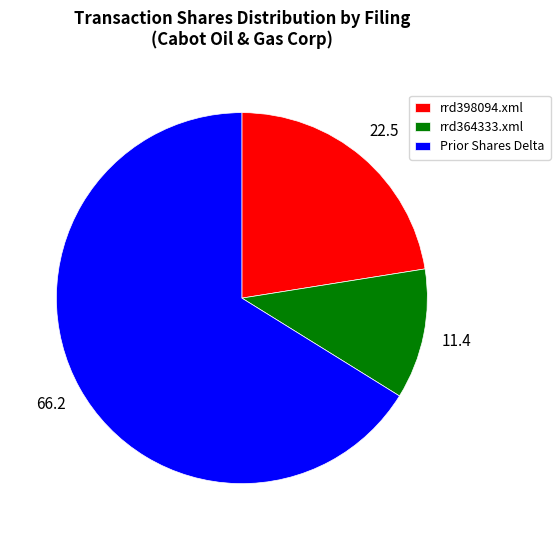

Which has a higher value, rrd364333.xml or rrd398094.xml?

rrd398094.xml